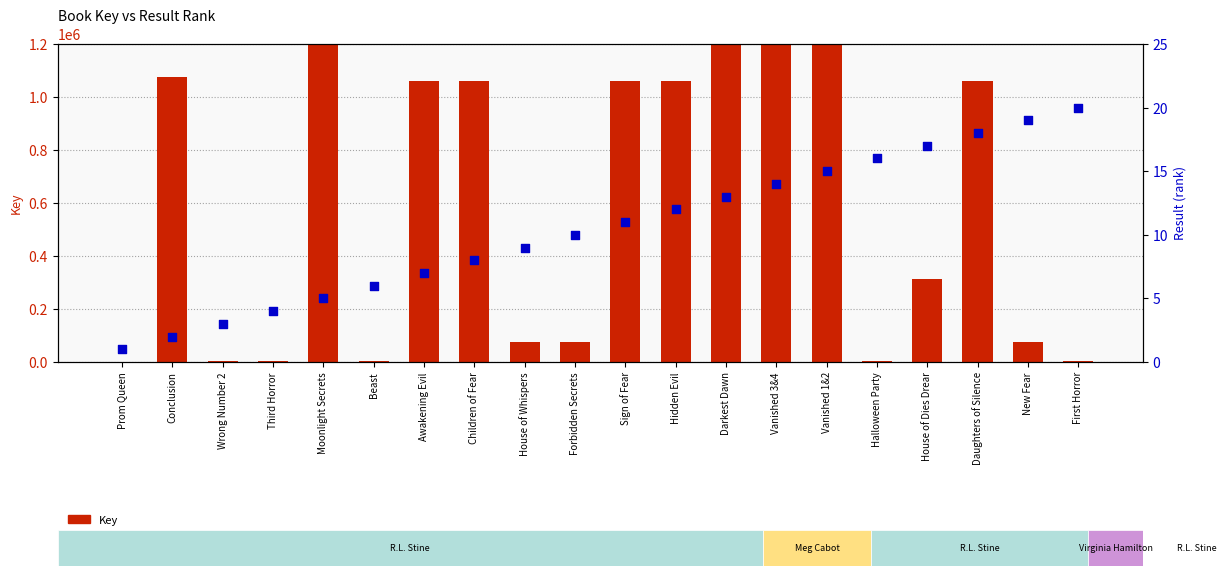

What are all the series names shown in the legend?

Key, Result